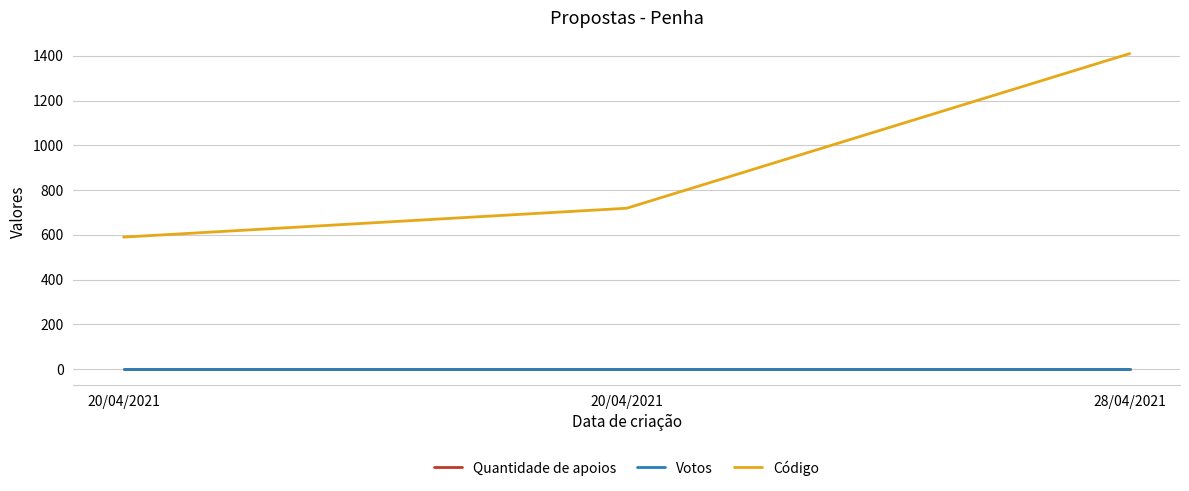

Does the chart have visible grid lines?

Yes